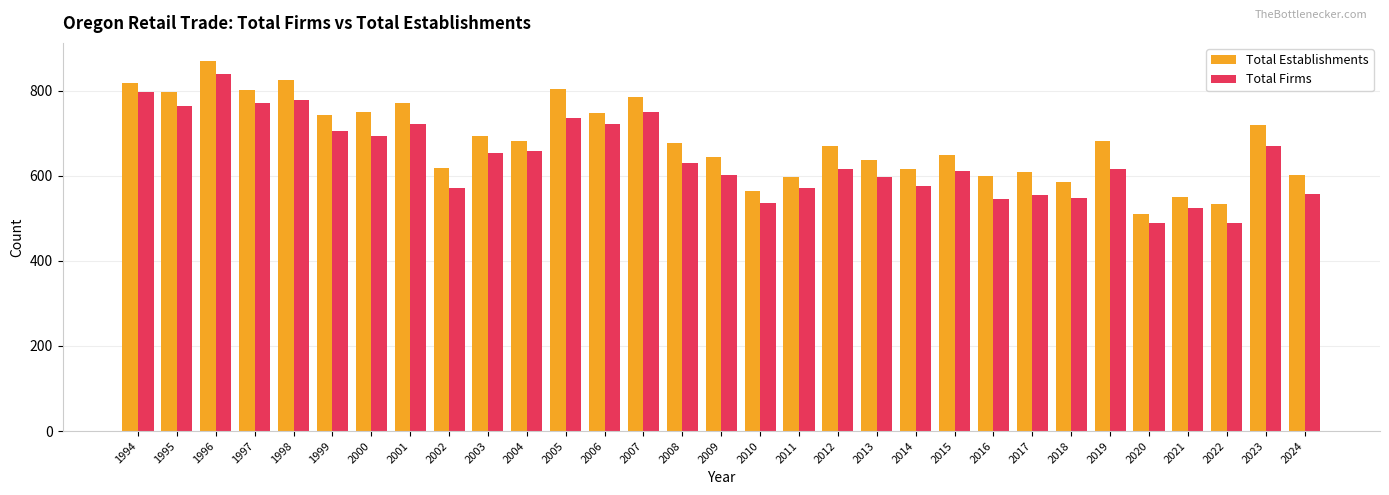

Is the value of Total Establishments at 2013 greater than the value of Total Firms at 1999?

No